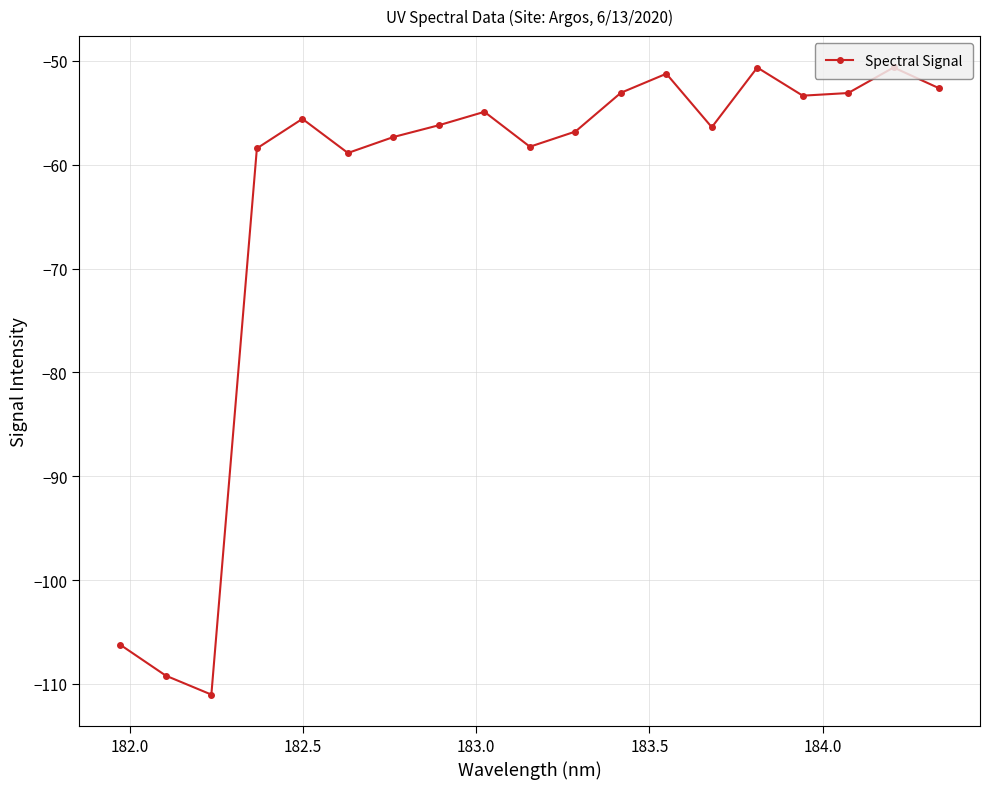

True or false: there are more than 0 points higher than both neighbors.

True